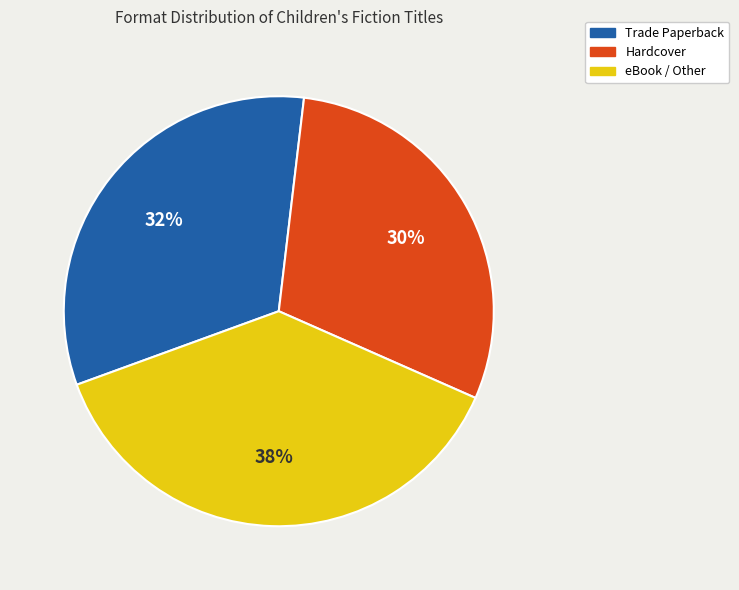

To the nearest percent, what is the average slice percentage?

33%